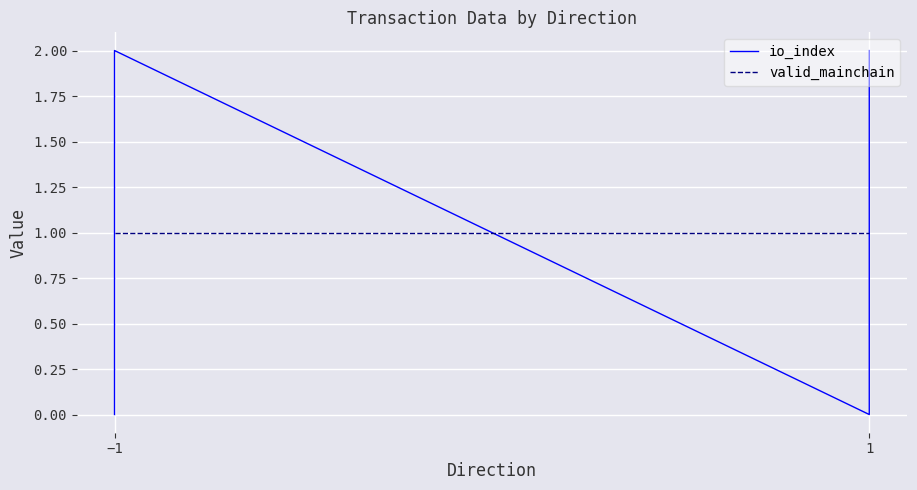

How many distinct data groups are displayed?

2